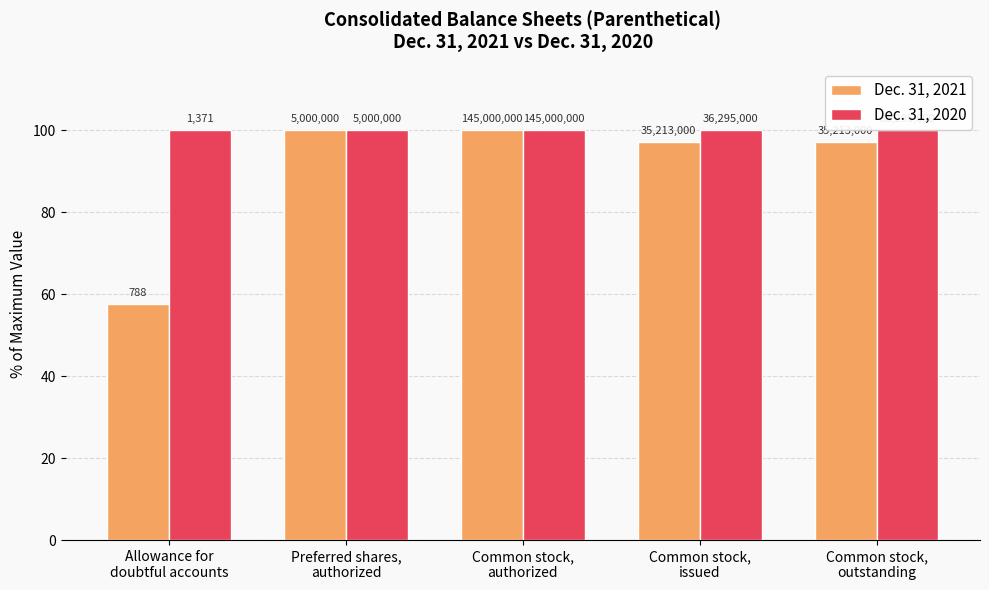

Reading left to right, extract all data points from this chart.

Dec. 31, 2021: 57.5	100.0	100.0	97.0	97.0
Dec. 31, 2020: 100.0	100.0	100.0	100.0	100.0